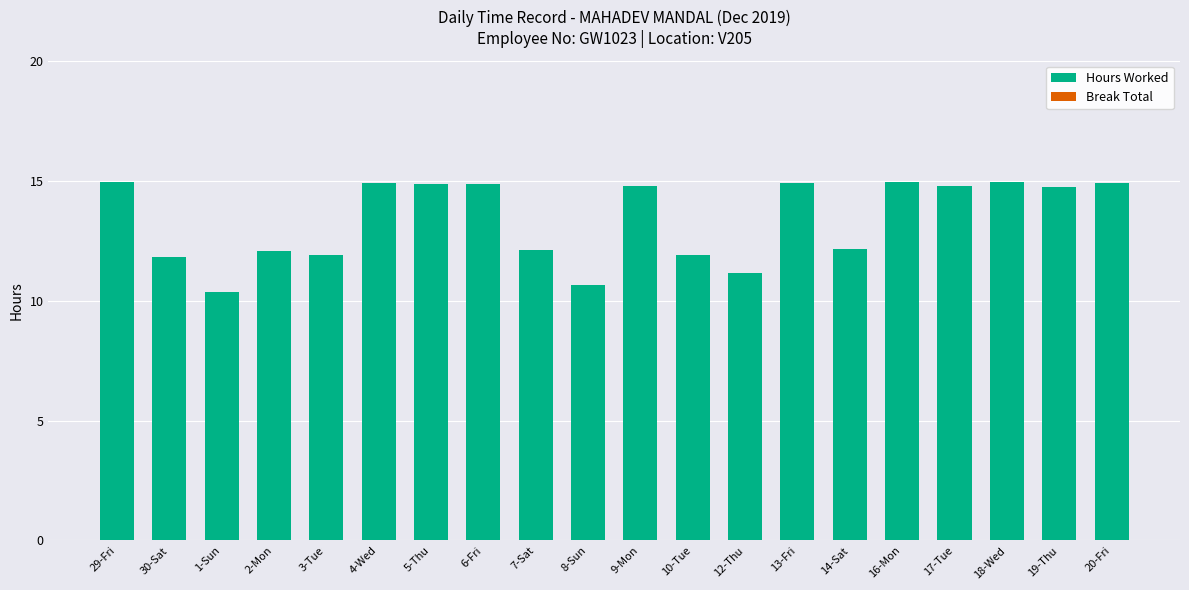

Count the number of values greater than 14.

11